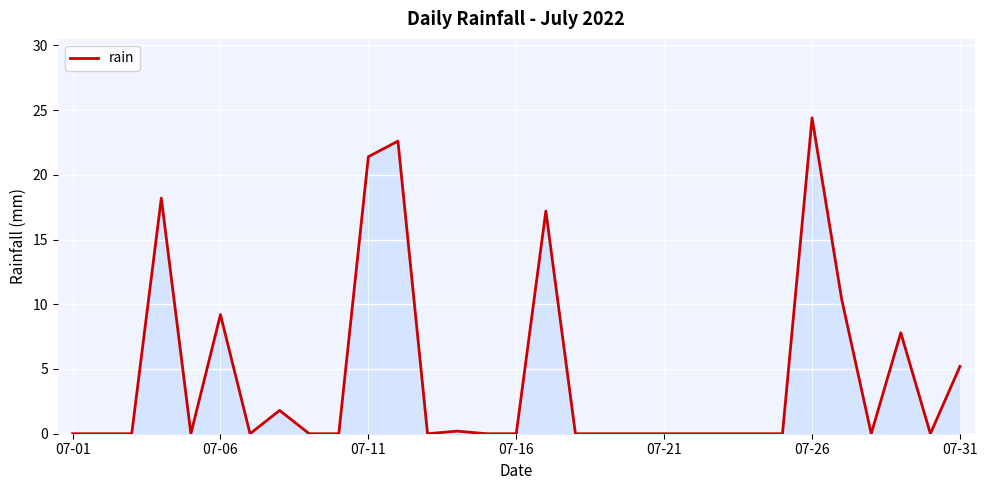

What is the maximum value shown in the chart?

24.4